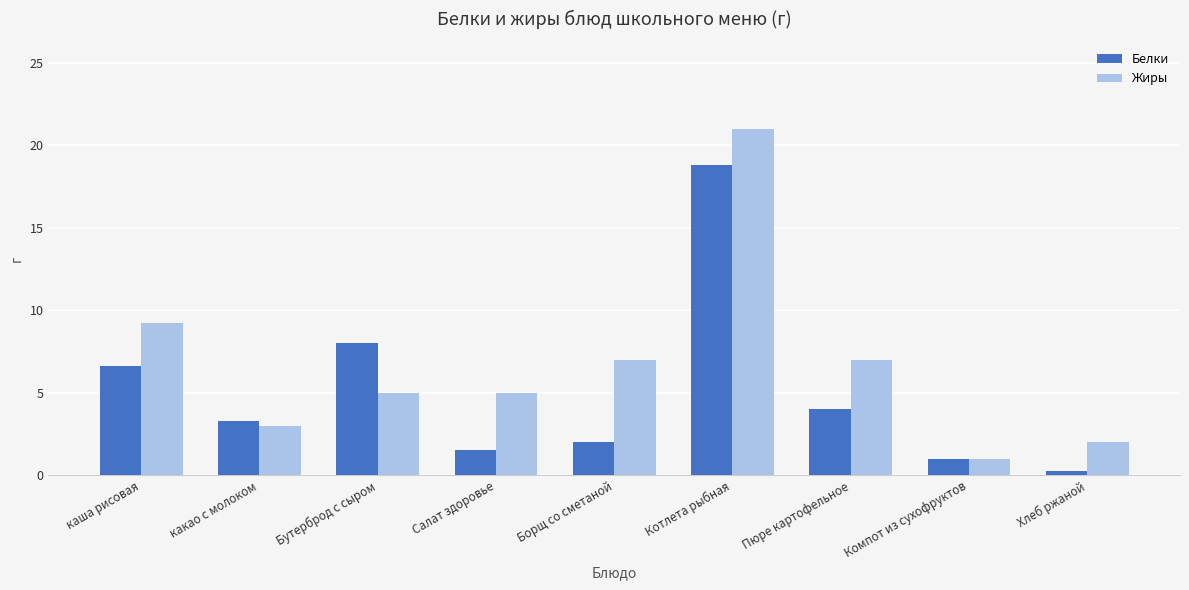

Is the value of Жиры at Салат здоровье greater than the value of Белки at какао с молоком?

Yes